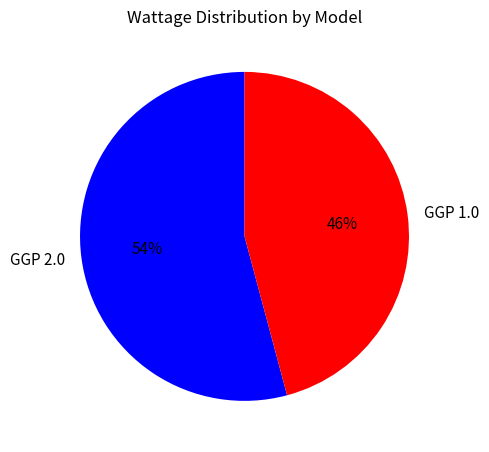

Which has a higher value, GGP 1.0 or GGP 2.0?

GGP 2.0